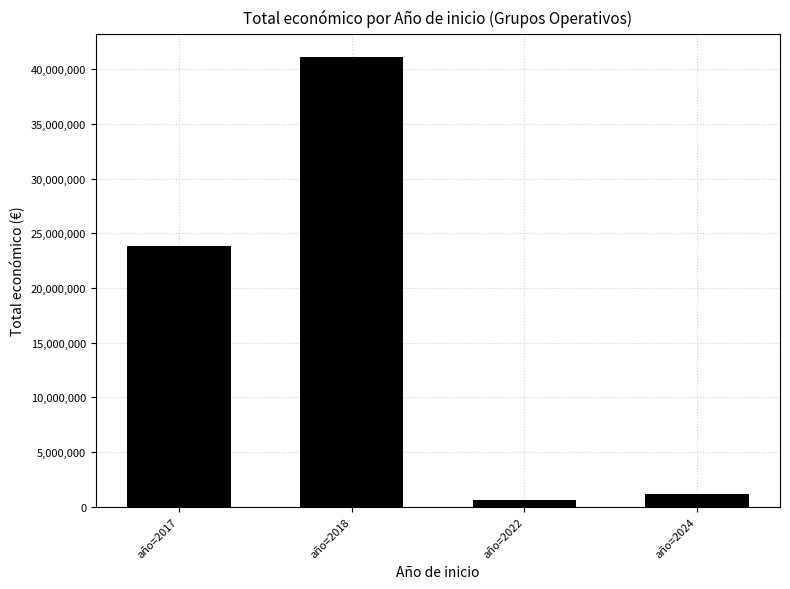

At which category does the chart reach its minimum across all series?

año=2022